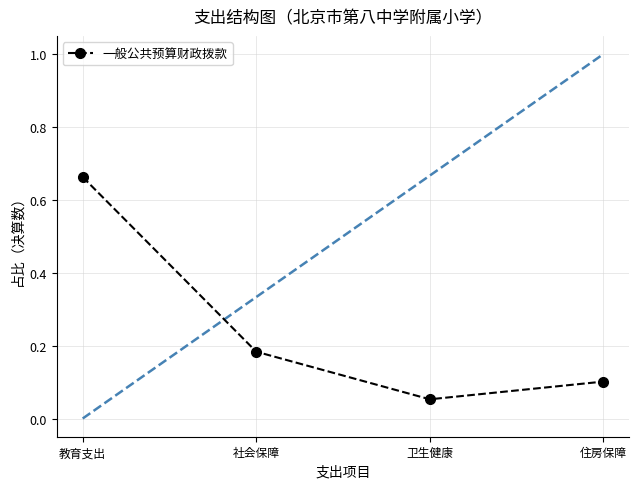

How many data points does each series have?

4